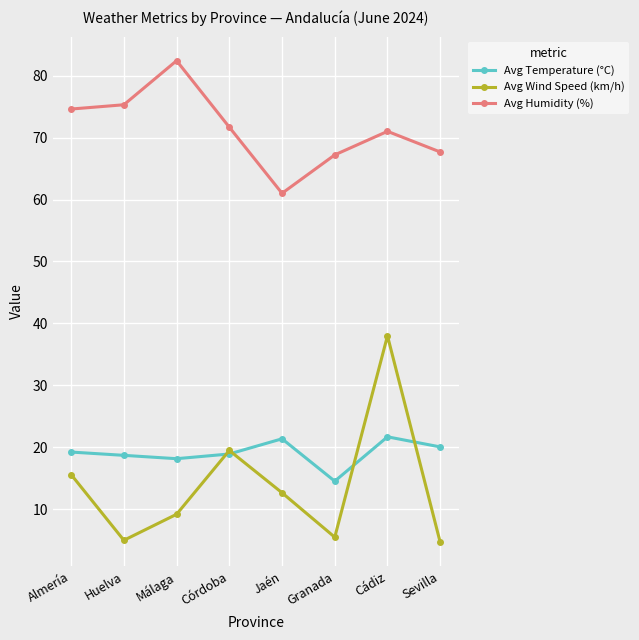

How many distinct data groups are displayed?

3